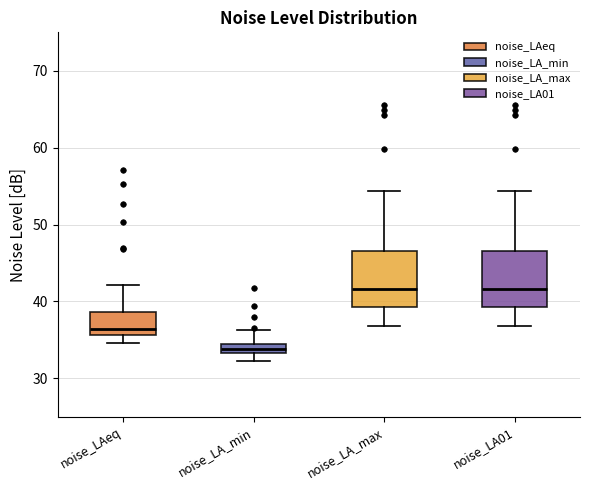

Which box's median line is the lowest?

noise_LA_min